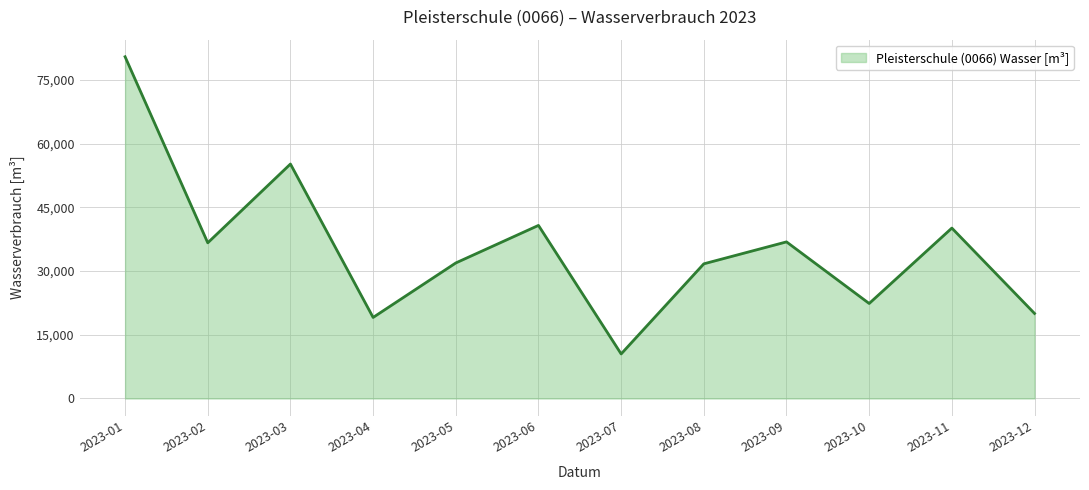

What is the sum of the values at 2023-02 and 2023-06?

77410